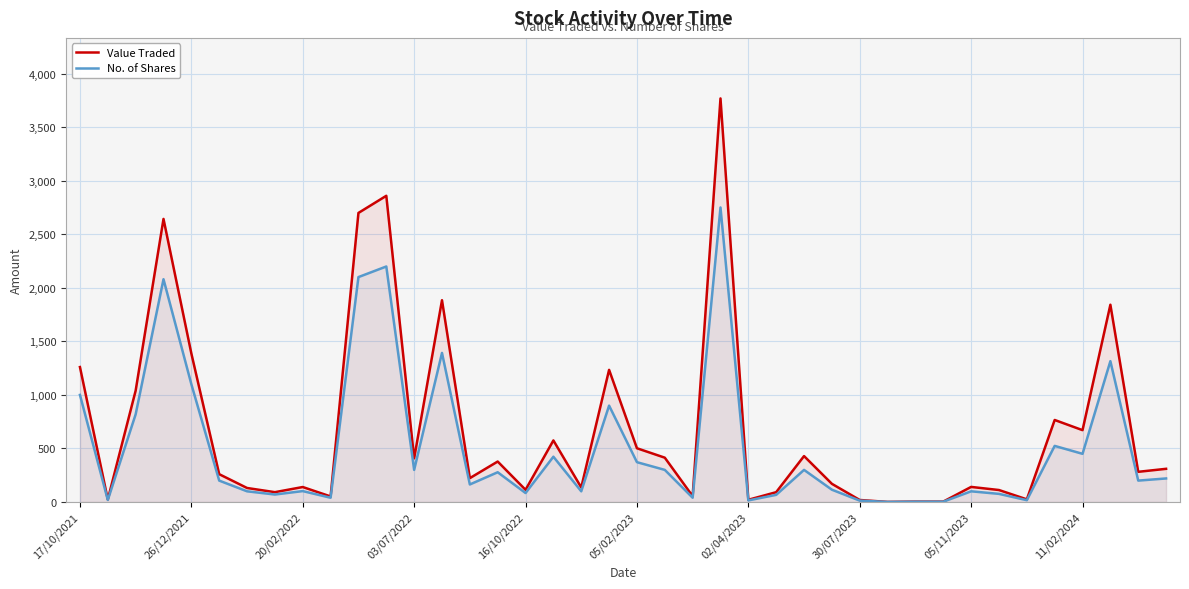

Which series has the largest total across all categories?

Value Traded